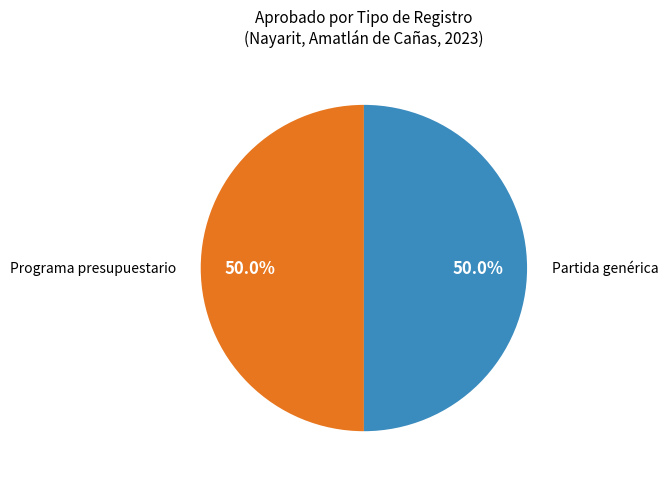

How many slices are in this pie chart?

2